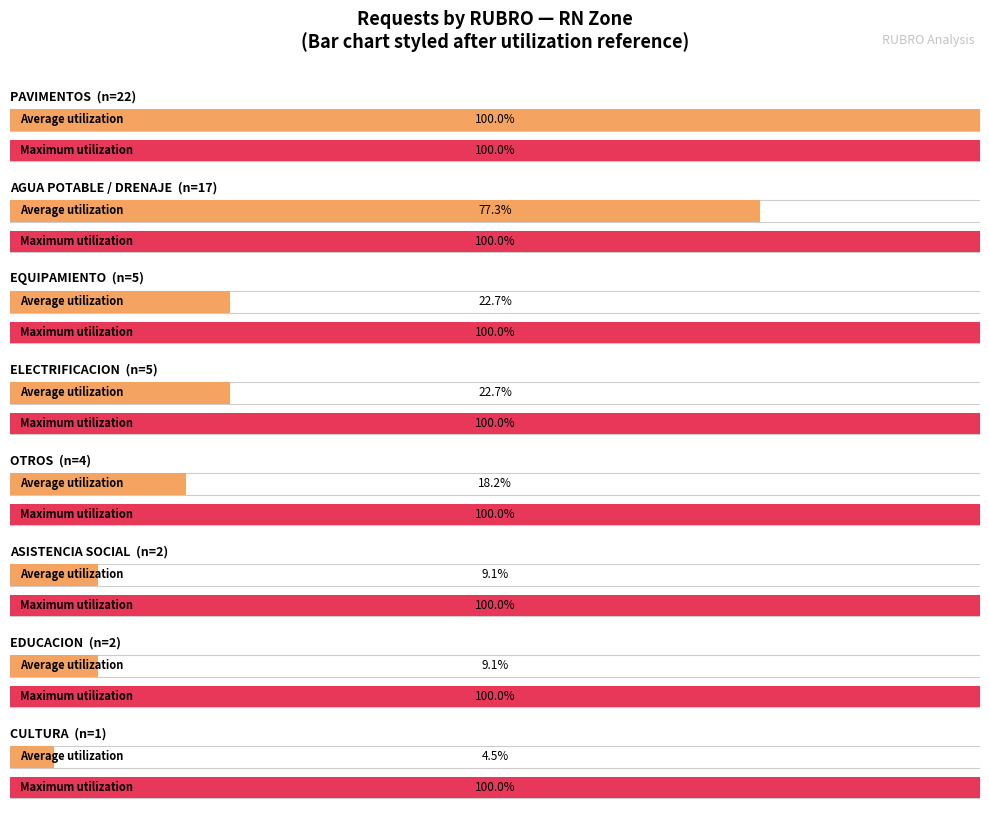

What position from the right is PAVIMENTOS?

8